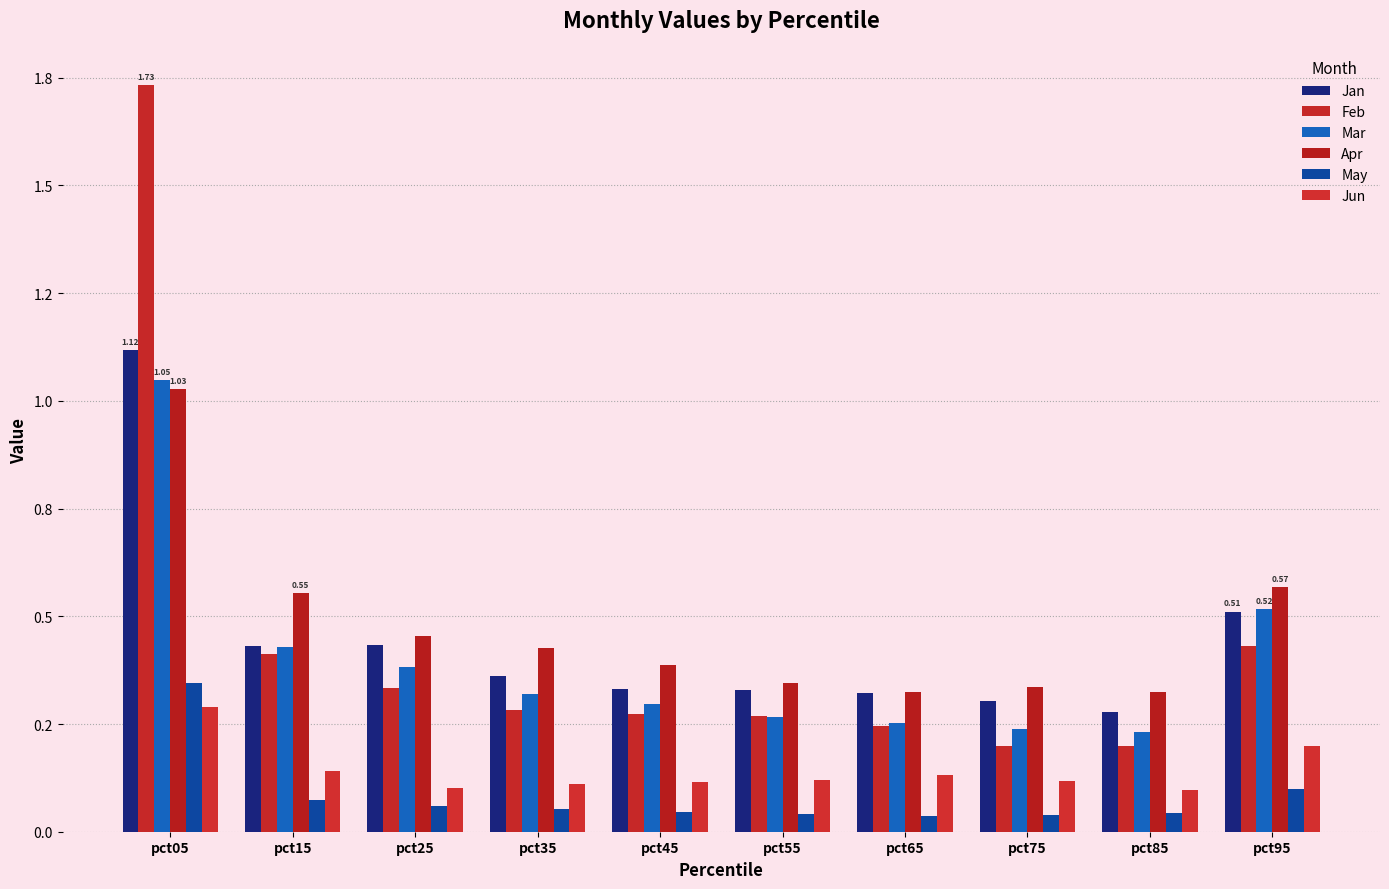

Which series has the largest total across all categories?

Apr